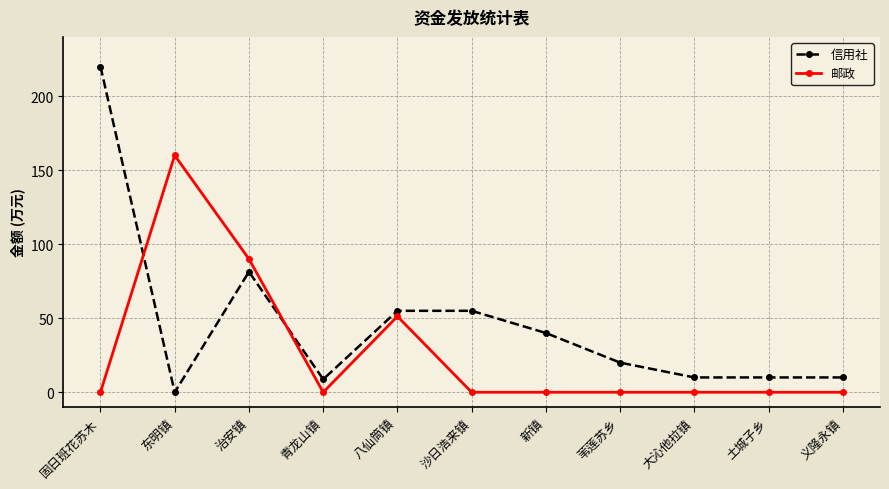

Rank the series by their maximum value, from lowest to highest.

邮政, 信用社